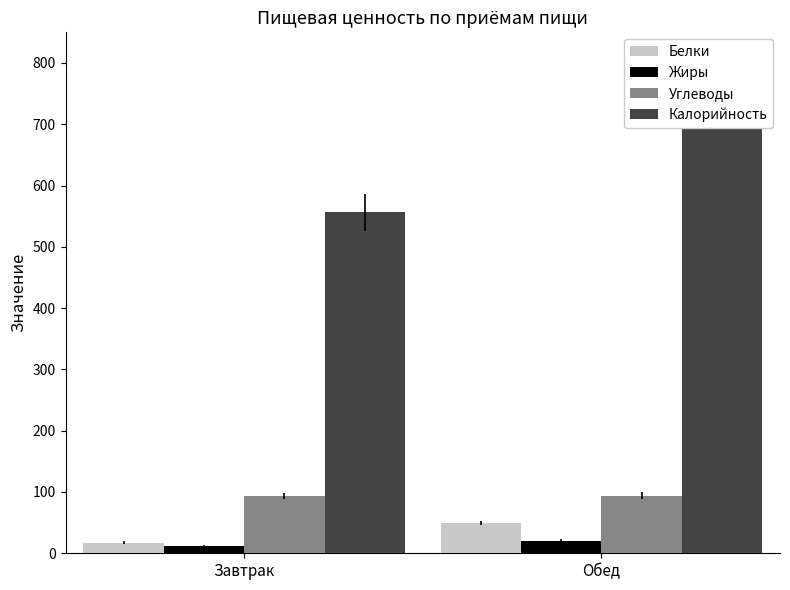

Which series has the widest spread of values?

Калорийность